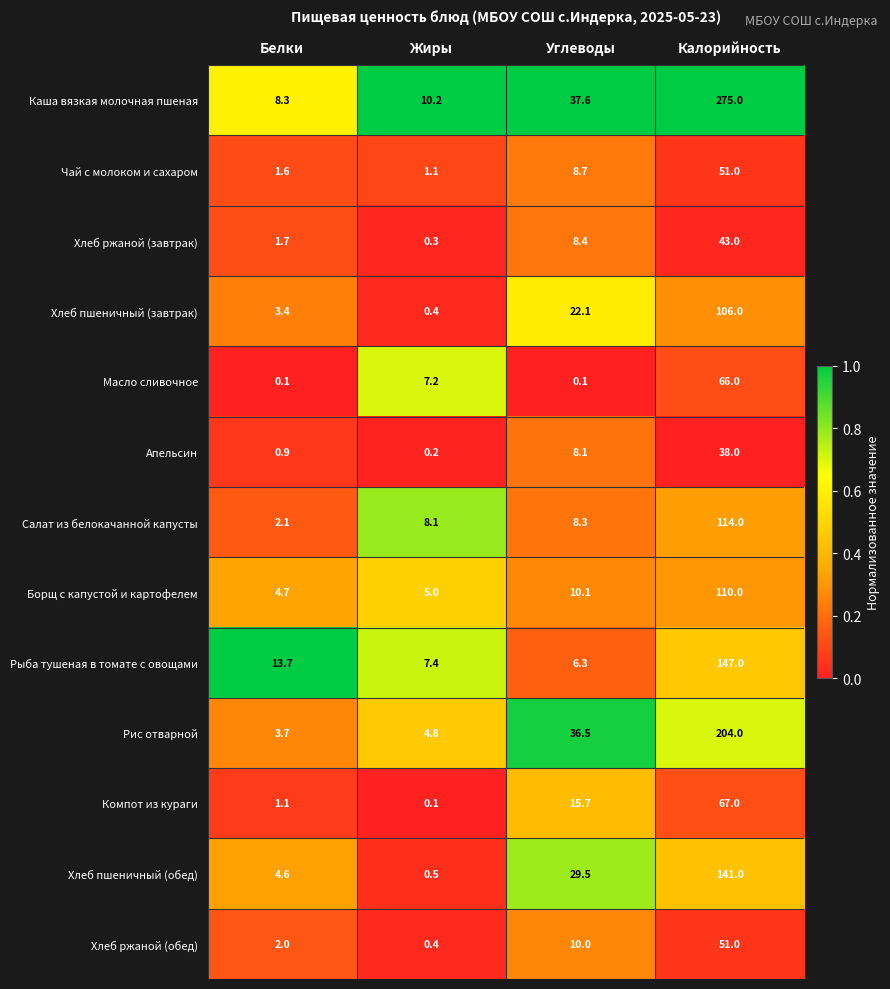

Rank the categories by Салат из белокачанной капусты value from highest to lowest.

Калорийность, Углеводы, Жиры, Белки